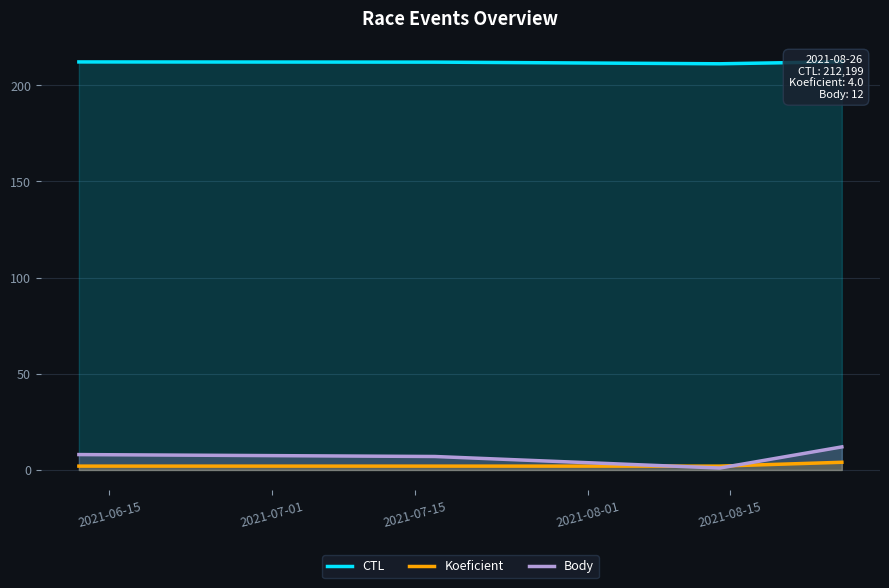

How many interior local valleys does the Body series have?

1